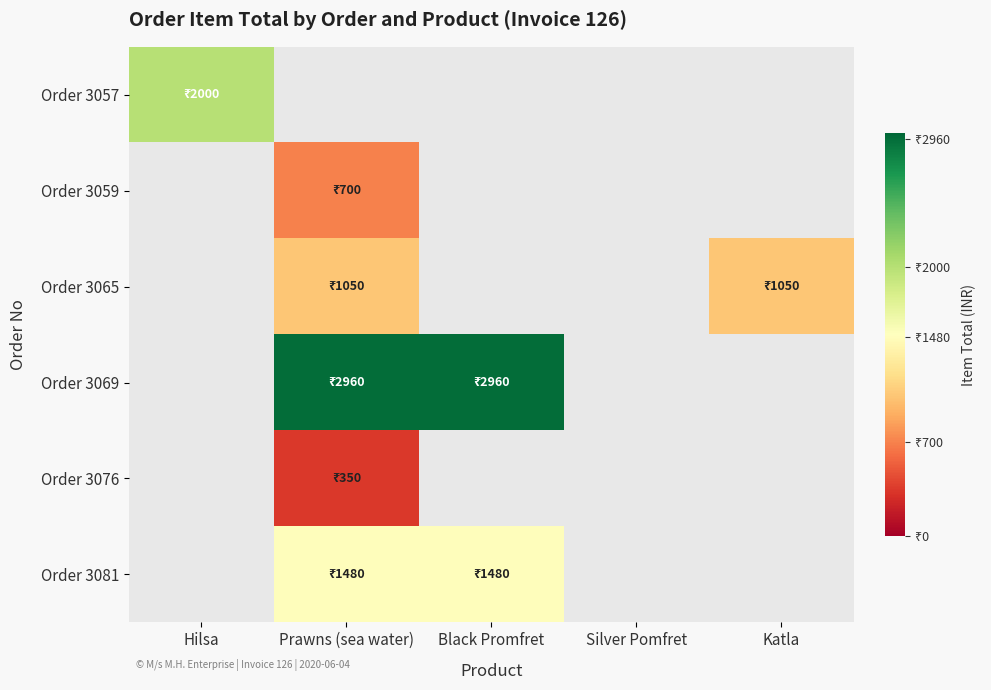

Which category has the highest value across all series?

Prawns (sea water)